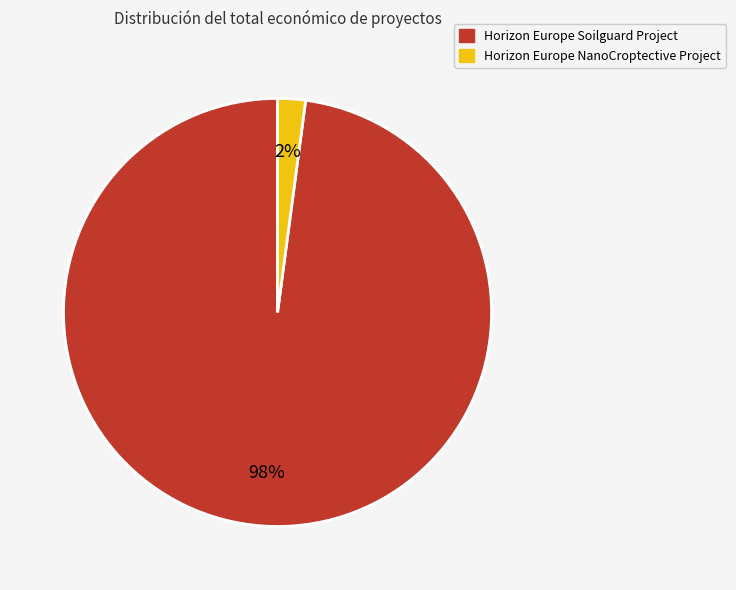

To the nearest percent, what is the combined percentage of Horizon Europe NanoCroptective Project and Horizon Europe Soilguard Project?

100%